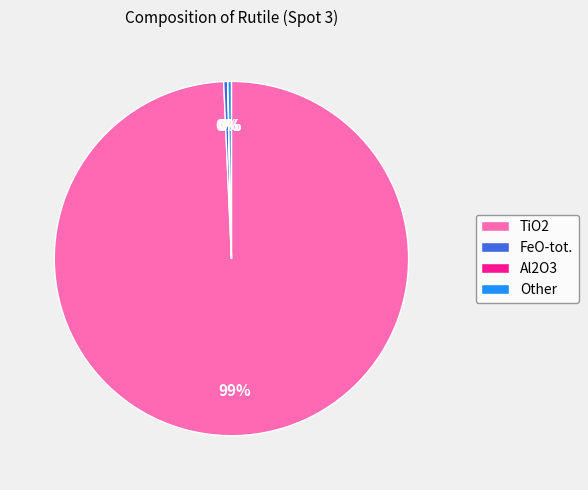

The TiO2 slice represents 99% of the pie. True or false?

True